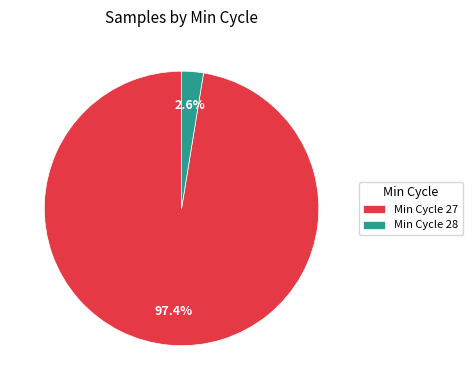

Rank the categories by value from lowest to highest.

Min Cycle 28, Min Cycle 27